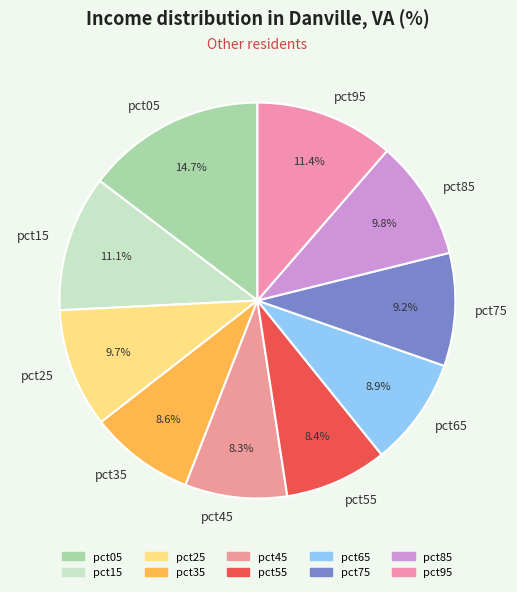

Which category has the biggest portion of the pie?

pct05